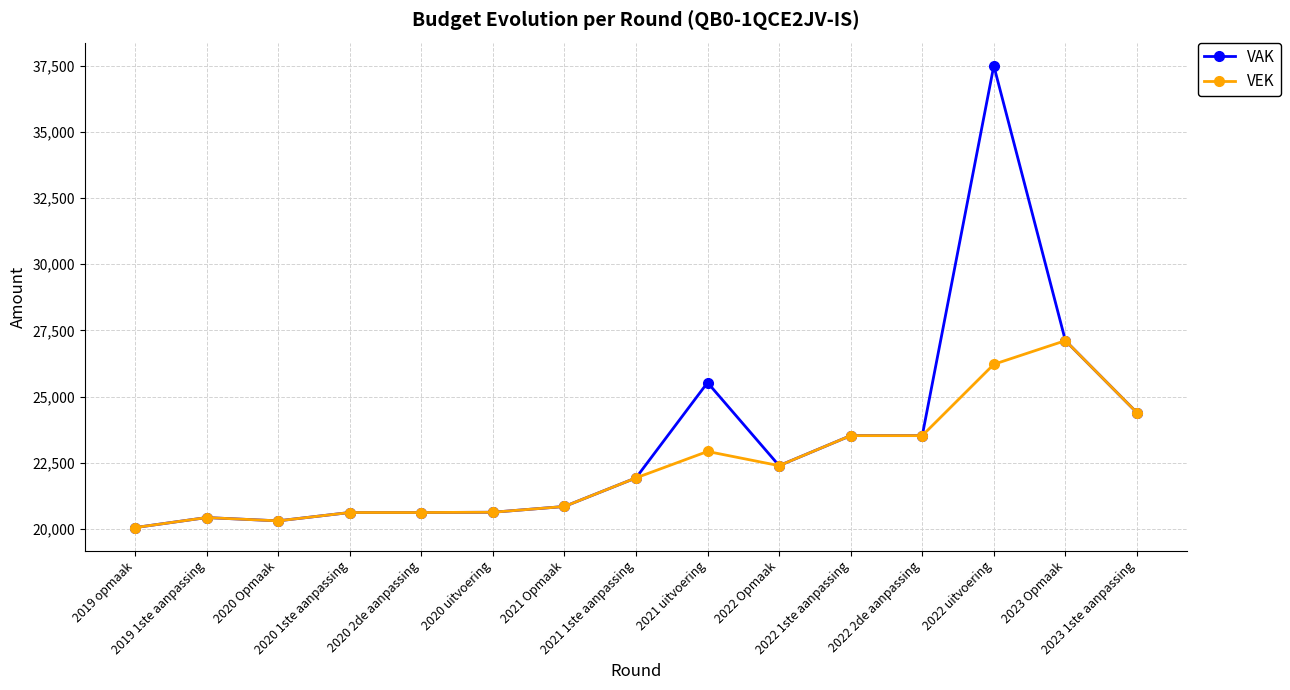

What is the difference between the maximum and minimum values in the VAK series?

17444